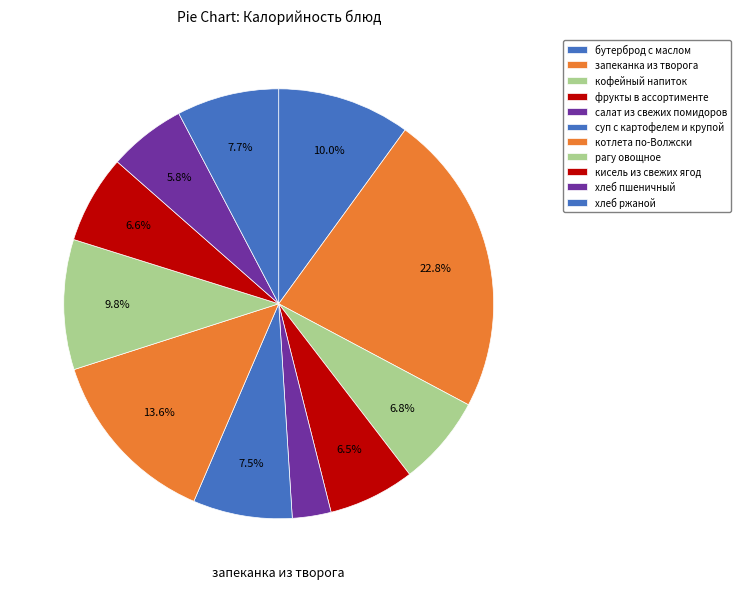

Between фрукты в ассортименте and хлеб пшеничный, which is larger?

фрукты в ассортименте